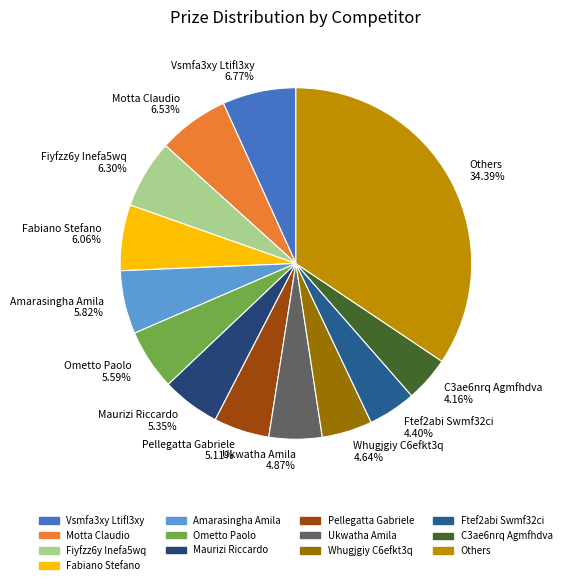

Do Maurizi Riccardo 5.35% and Ometto Paolo 5.59% together represent more than half of the pie?

No